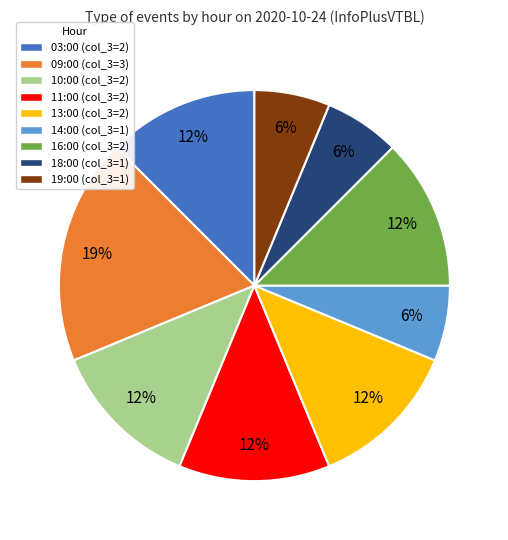

To the nearest percent, what is the average slice percentage?

11%